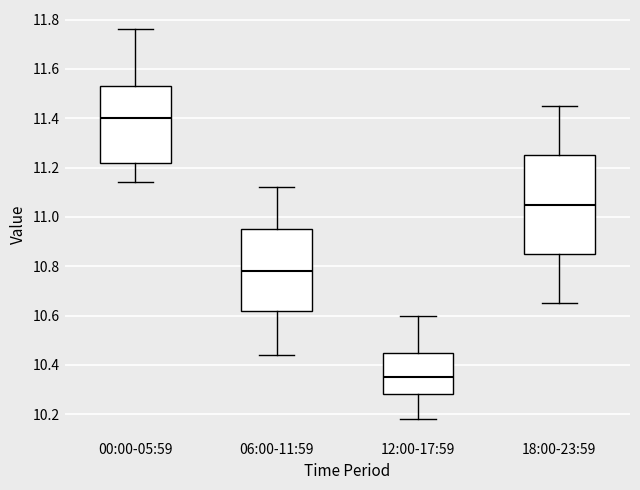

Reading left to right, transcribe this box plot: for each box, give where its median line is, the range the box spans, and where its two whiskers end, as read against the y-axis. The values are not printed on the chart, so give them approximately, as read against the axis.

00:00-05:59: median 11.40, box 11.22 to 11.54, whiskers 11.14 to 11.76
06:00-11:59: median 10.78, box 10.62 to 10.96, whiskers 10.44 to 11.12
12:00-17:59: median 10.36, box 10.28 to 10.46, whiskers 10.18 to 10.60
18:00-23:59: median 11.06, box 10.86 to 11.26, whiskers 10.66 to 11.46